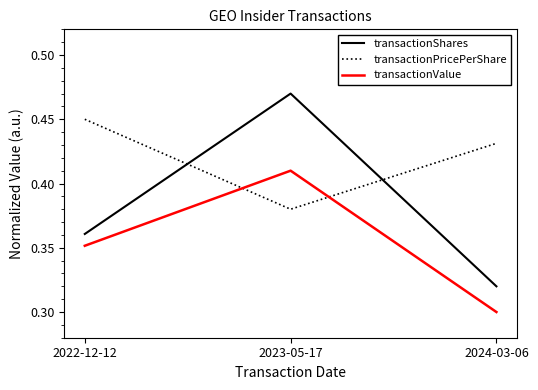

Which series has the widest spread of values?

transactionShares